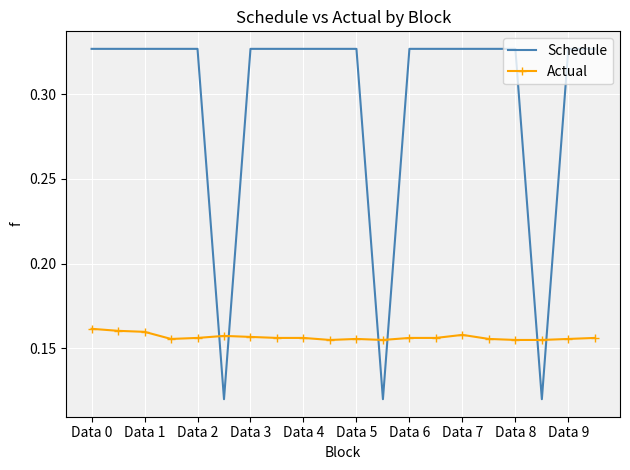

Which series ends up on top after the final intersection of Actual and Schedule?

Schedule